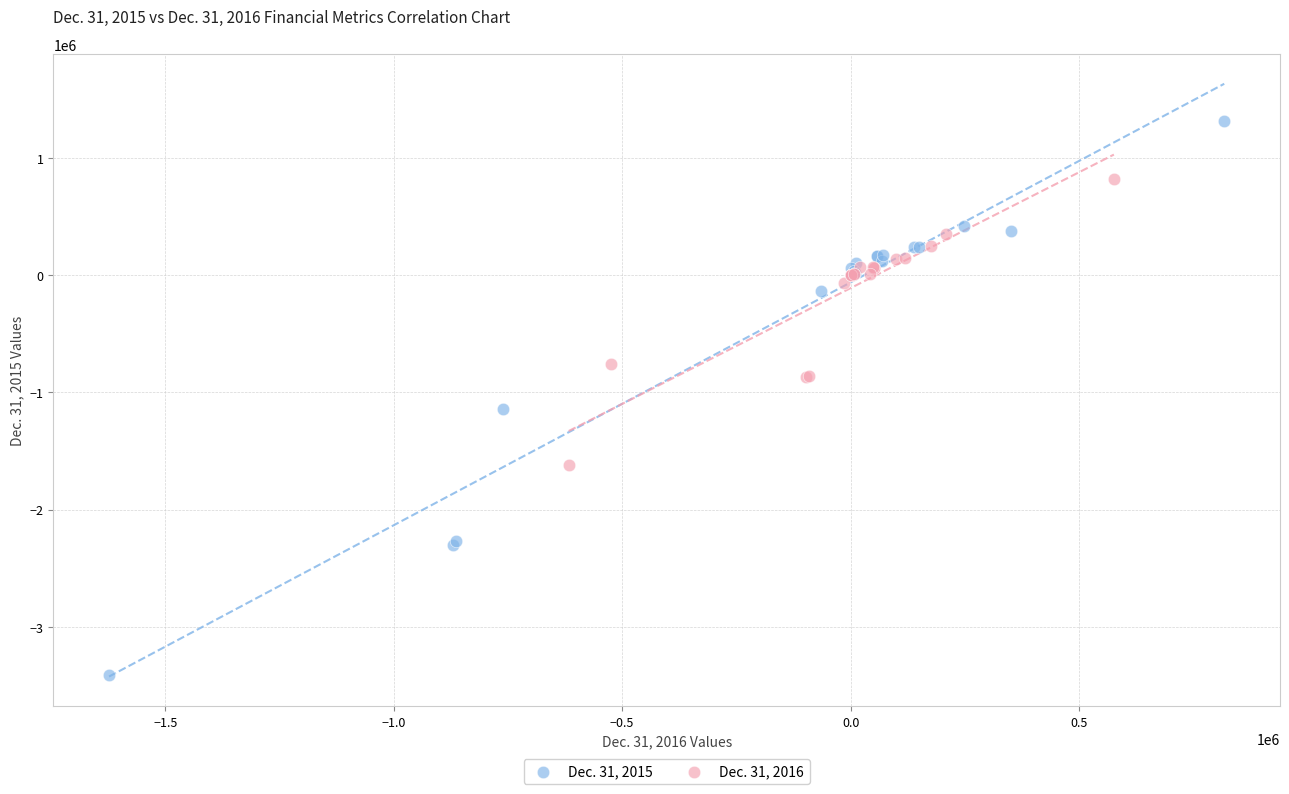

Which series has the largest Y range (max minus min)?

Dec. 31, 2015